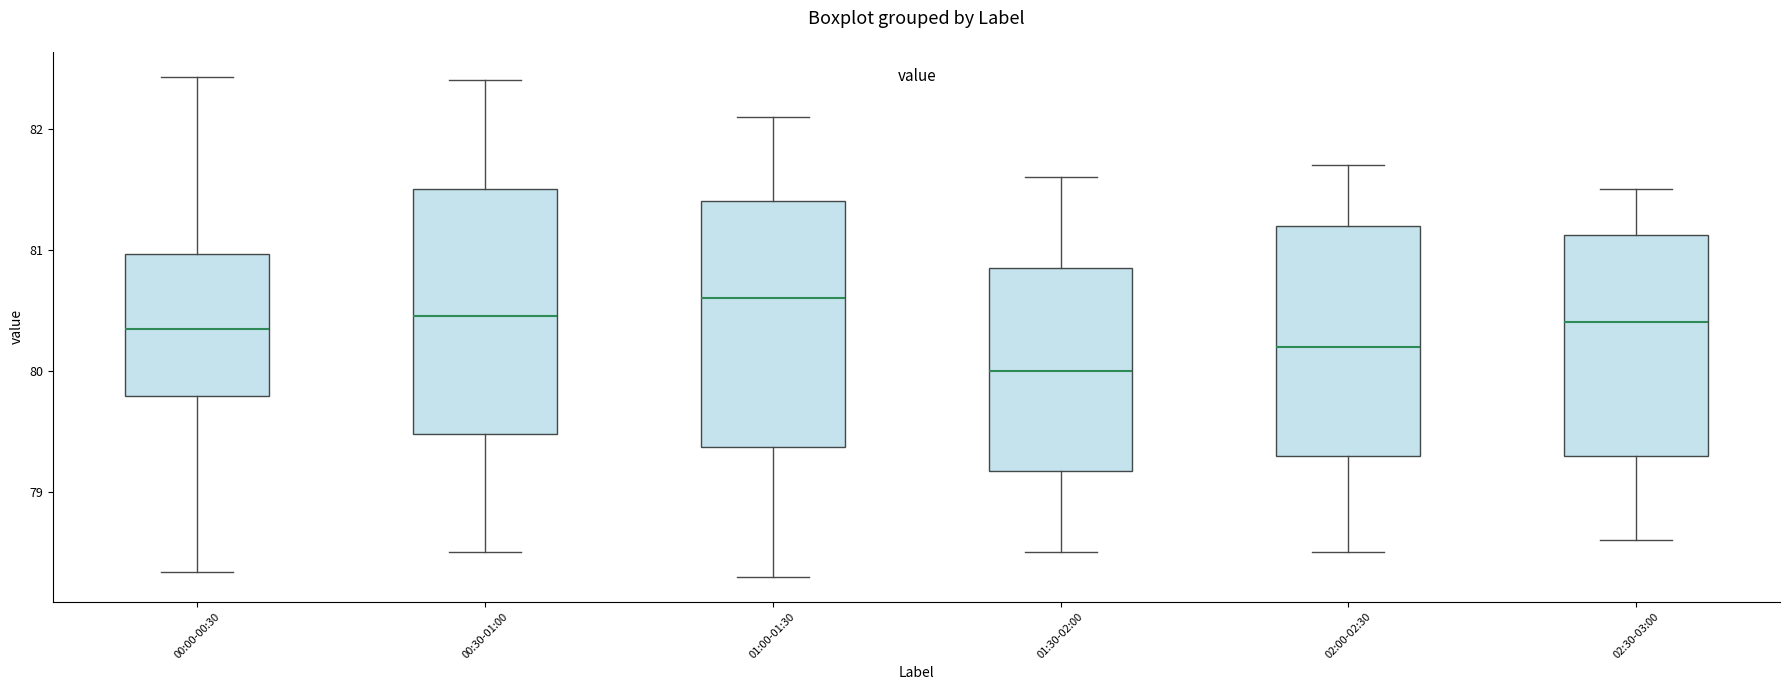

Reading left to right, transcribe this box plot: for each box, give where its median line is, the range the box spans, and where its two whiskers end, as read against the y-axis. The values are not printed on the chart, so give them approximately, as read against the axis.

00:00-00:30: median 80.3, box 79.8 to 81.0, whiskers 78.3 to 82.4
00:30-01:00: median 80.5, box 79.5 to 81.5, whiskers 78.5 to 82.4
01:00-01:30: median 80.6, box 79.4 to 81.4, whiskers 78.3 to 82.1
01:30-02:00: median 80.0, box 79.2 to 80.9, whiskers 78.5 to 81.6
02:00-02:30: median 80.2, box 79.3 to 81.2, whiskers 78.5 to 81.7
02:30-03:00: median 80.4, box 79.3 to 81.1, whiskers 78.6 to 81.5